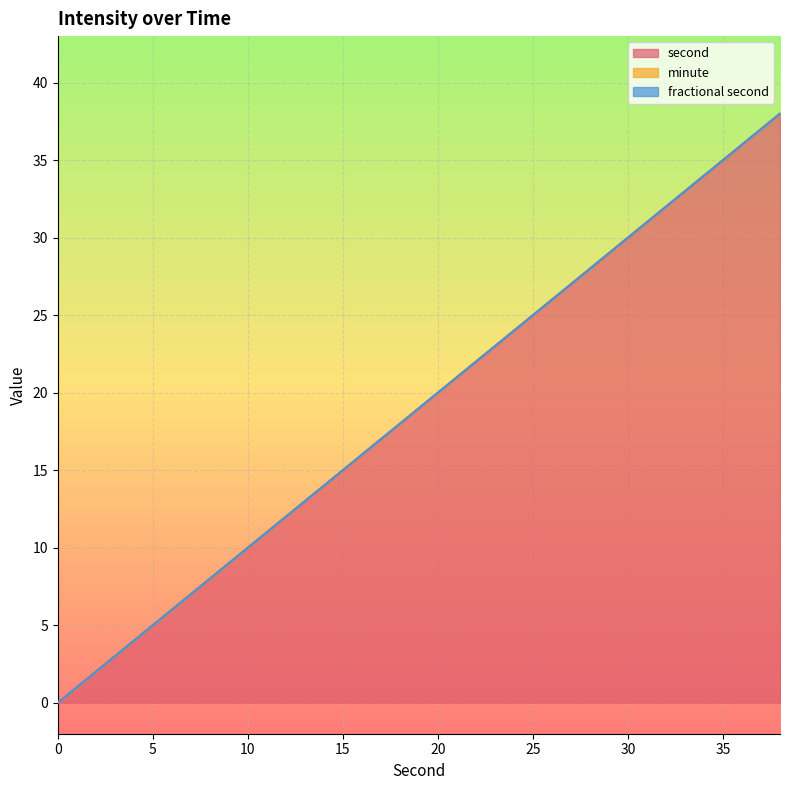

True or false: second and minute intersect in this chart.

False